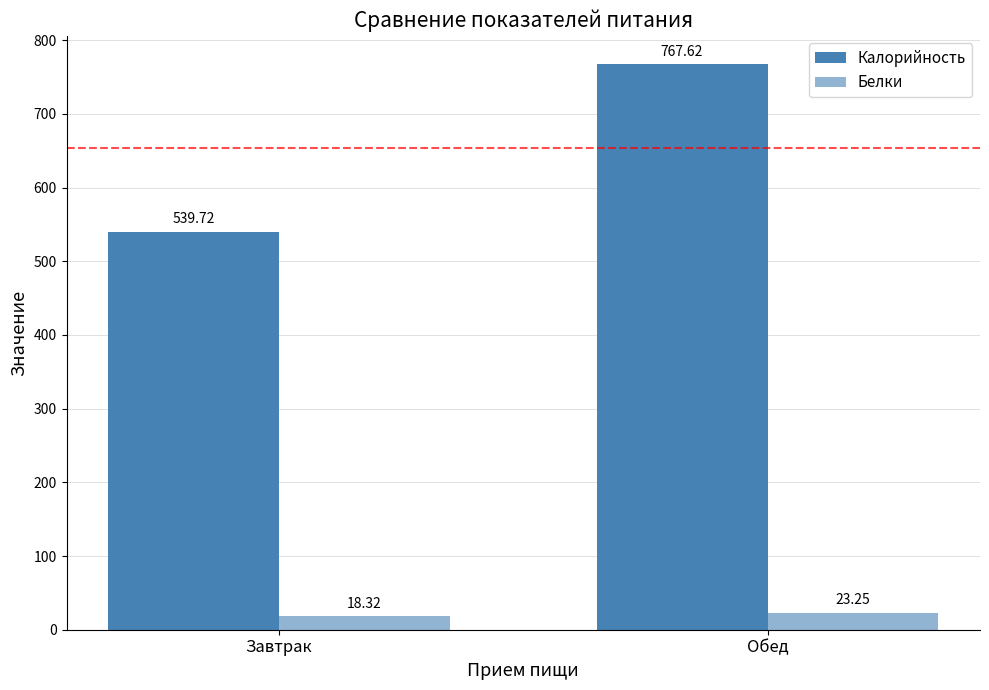

How many bars are there in each group?

2